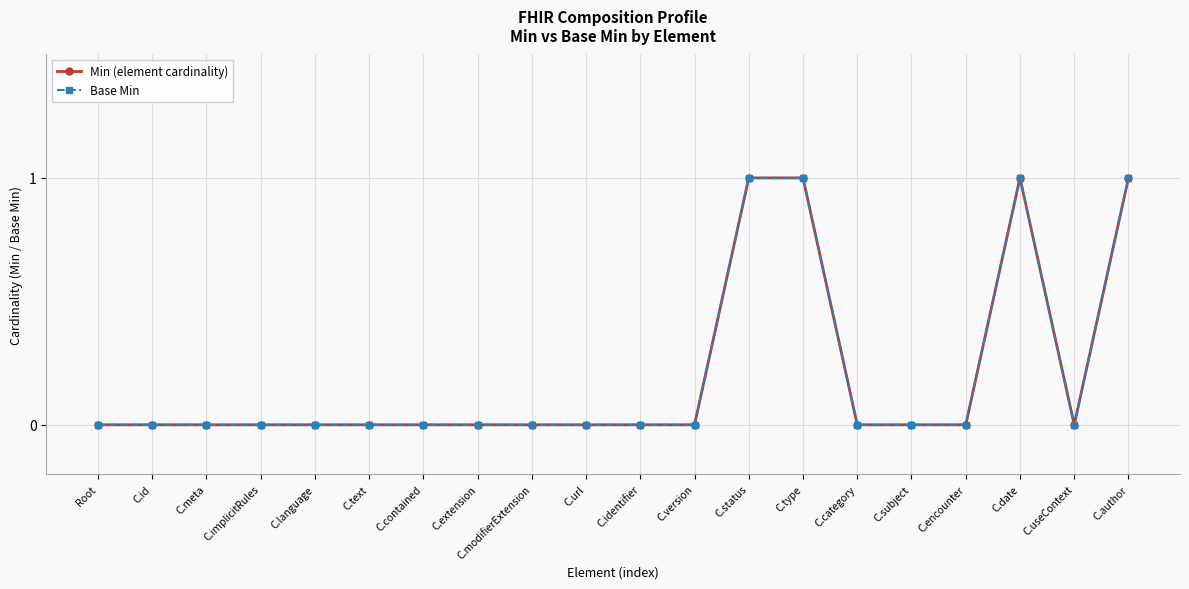

At how many categories does at least one series exceed 0?

4